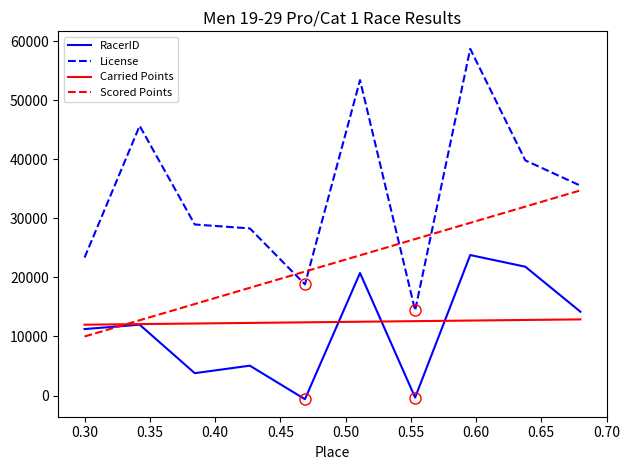

Rank the series by their maximum value, from highest to lowest.

License, Scored Points, RacerID, Carried Points